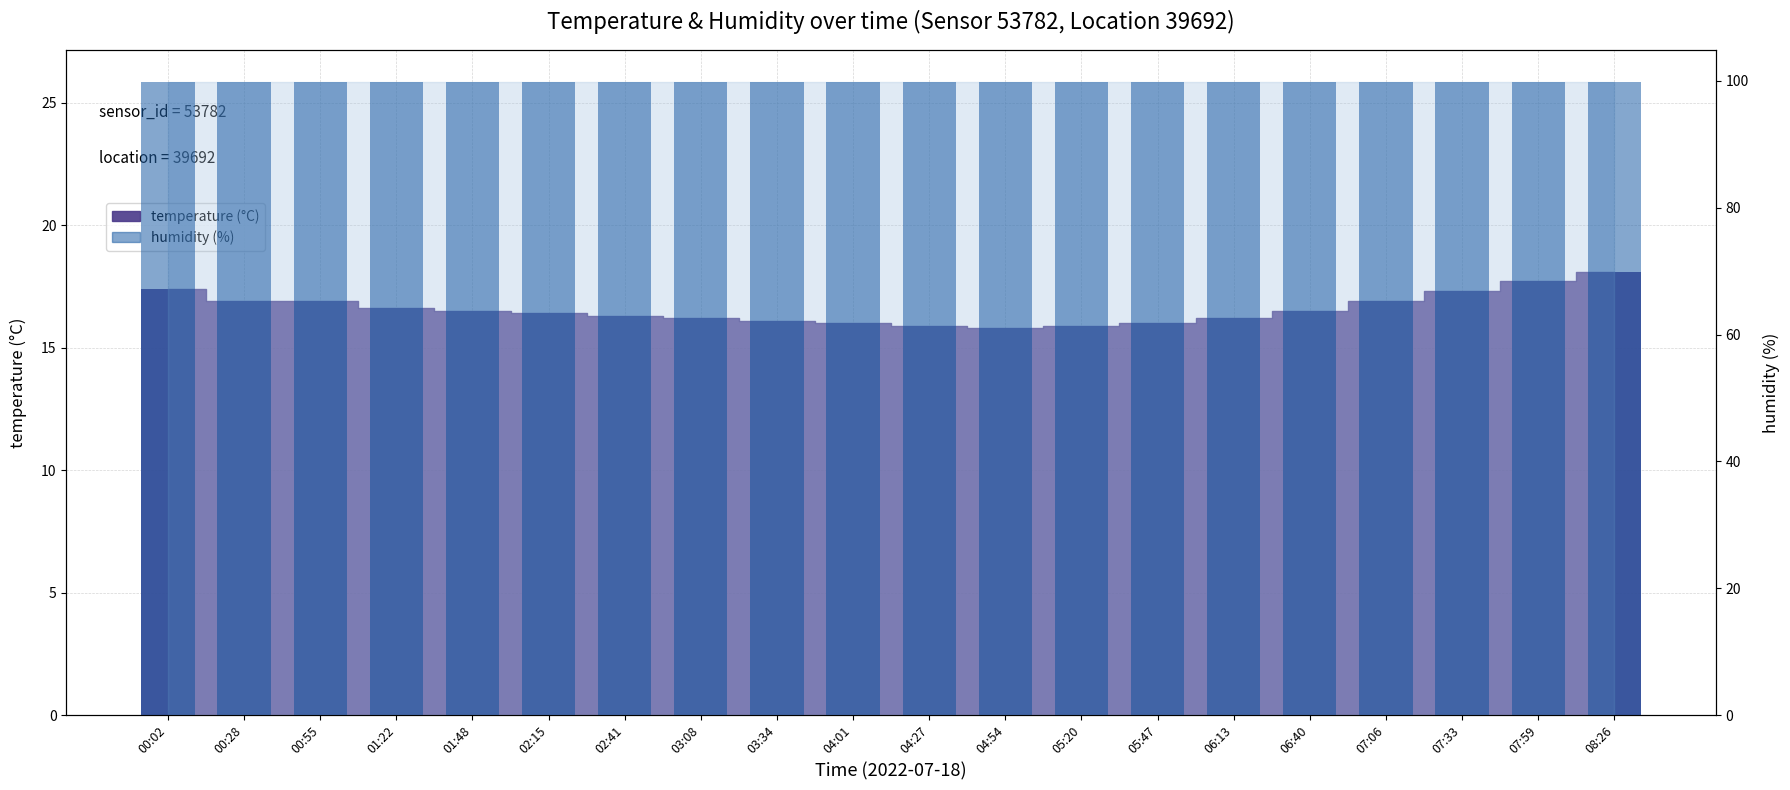

What is the minimum value for temperature (bar)?

15.8